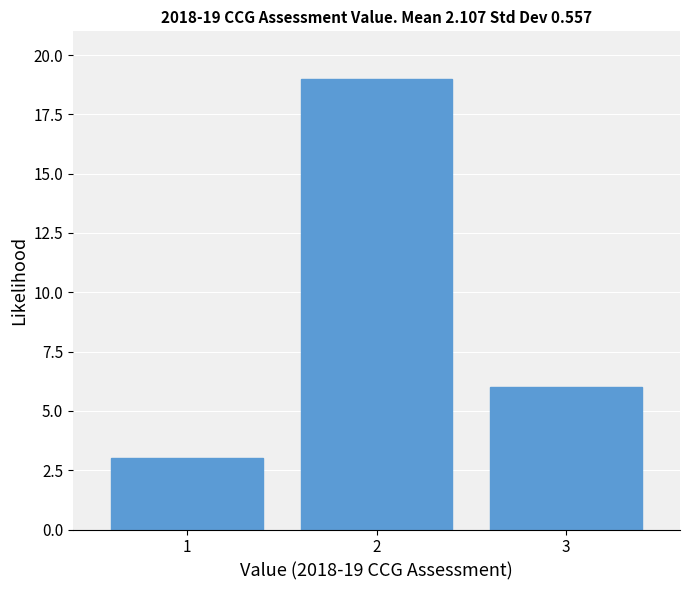

Reading left to right, extract all data points from this chart.

1=3	2=19	3=6